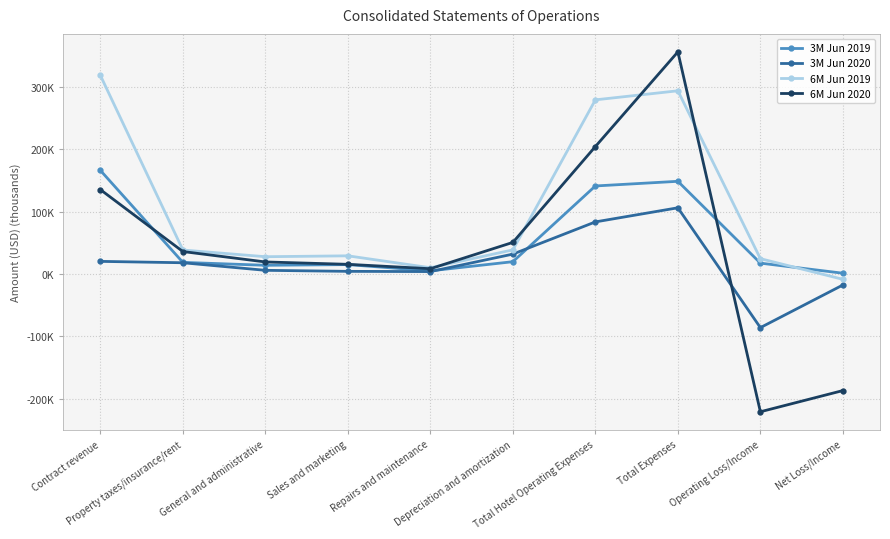

Does the chart have visible grid lines?

Yes